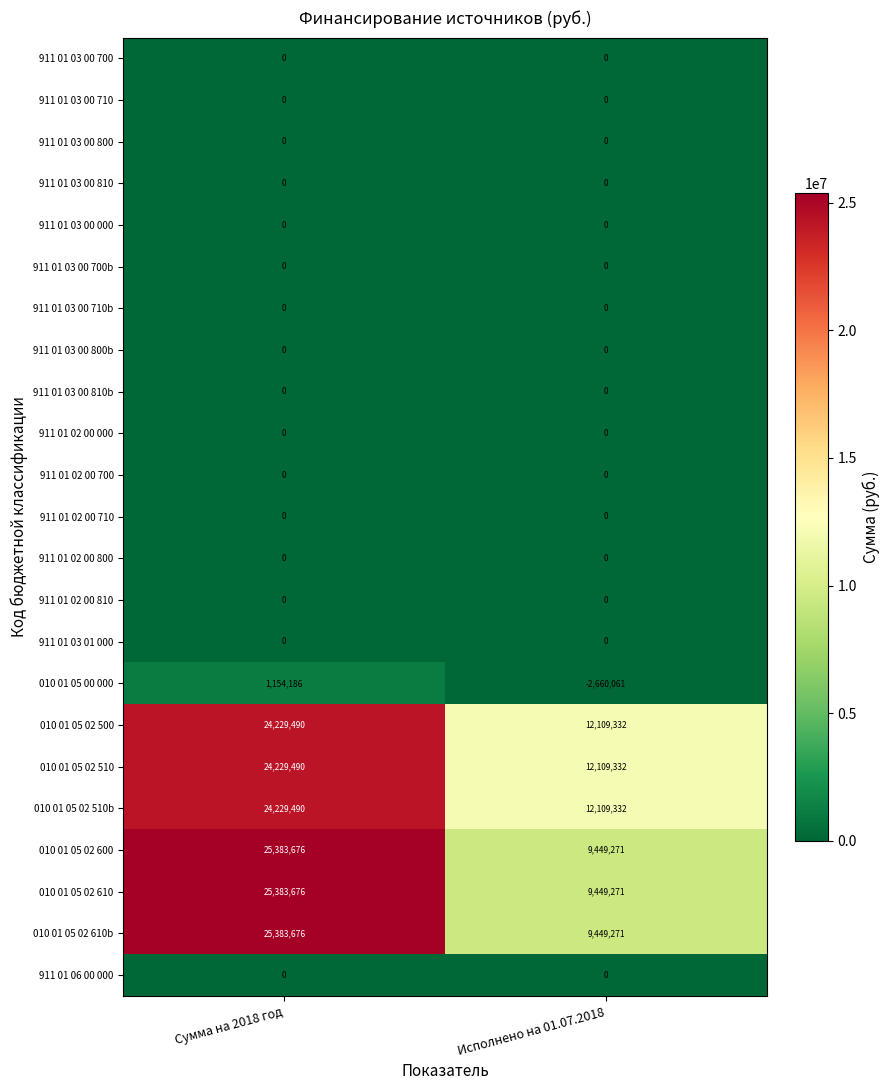

What is the average value of the 010 01 05 02 510b series?

18169411